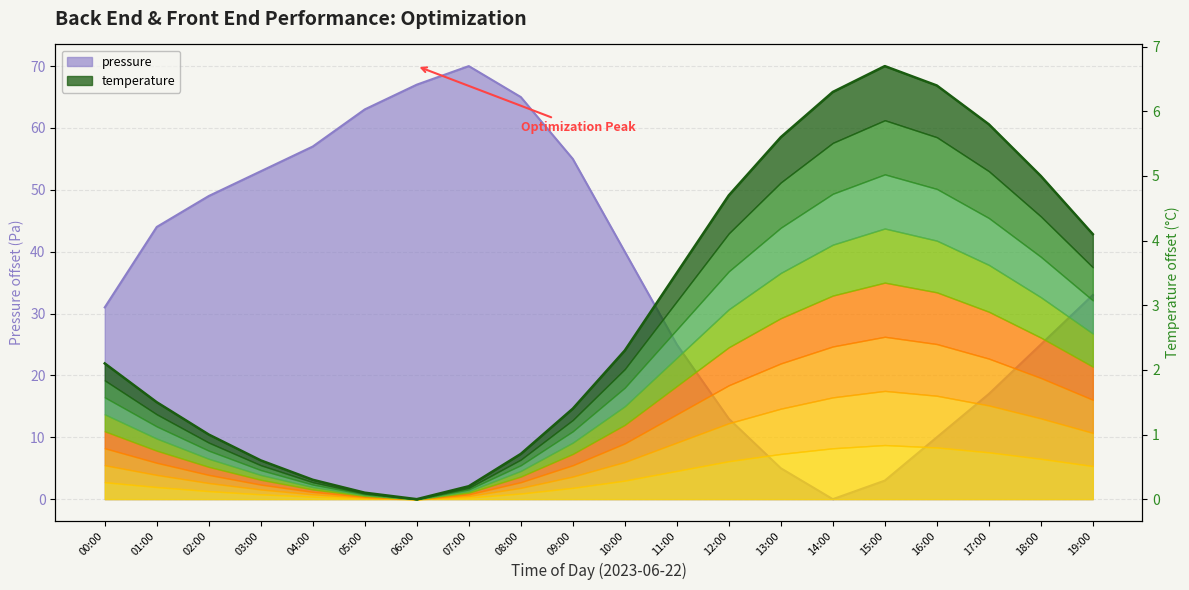

Which category has the highest value in the pressure series?

07:00